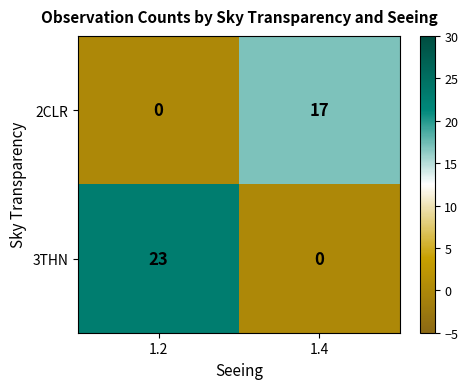

What is the spread (max minus min) of values at 1.4?

17